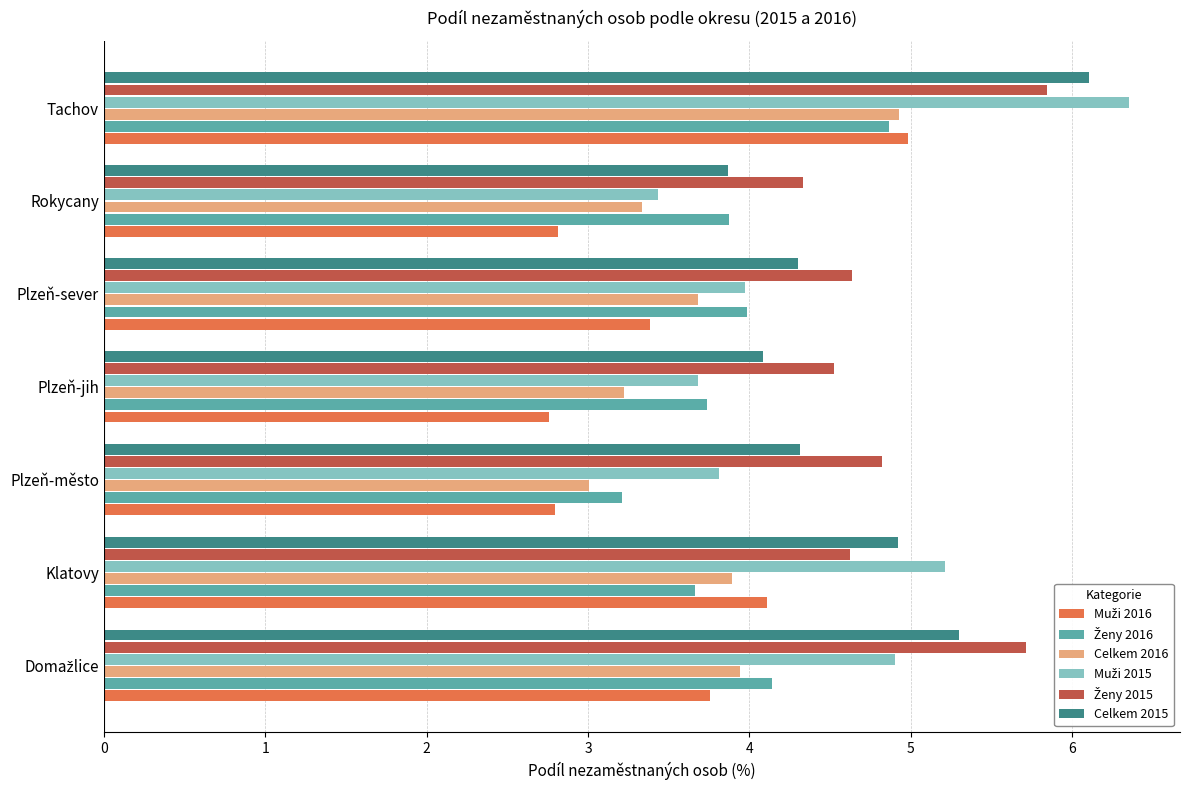

What is the difference between the maximum and minimum values in the Celkem 2016 series?

1.9